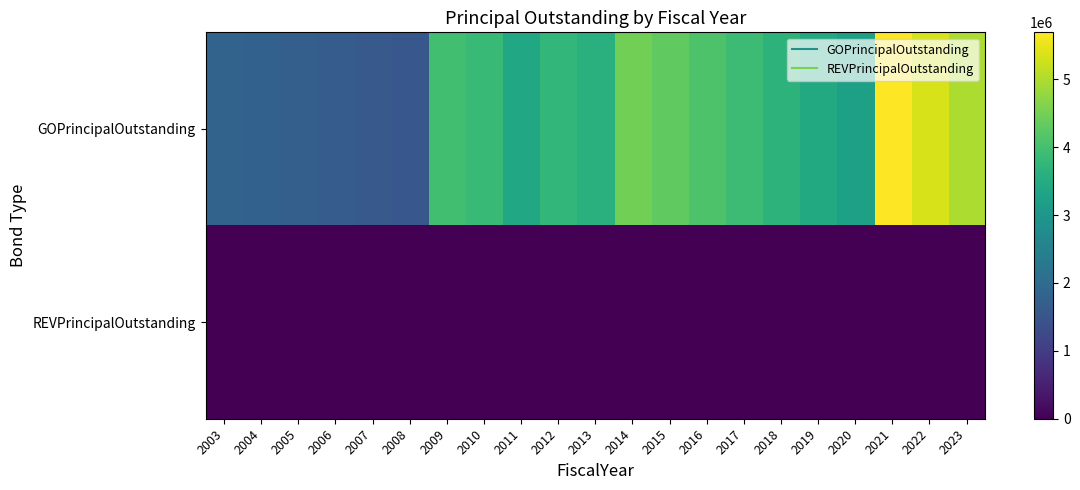

Which series has the largest total across all categories?

GOPrincipalOutstanding